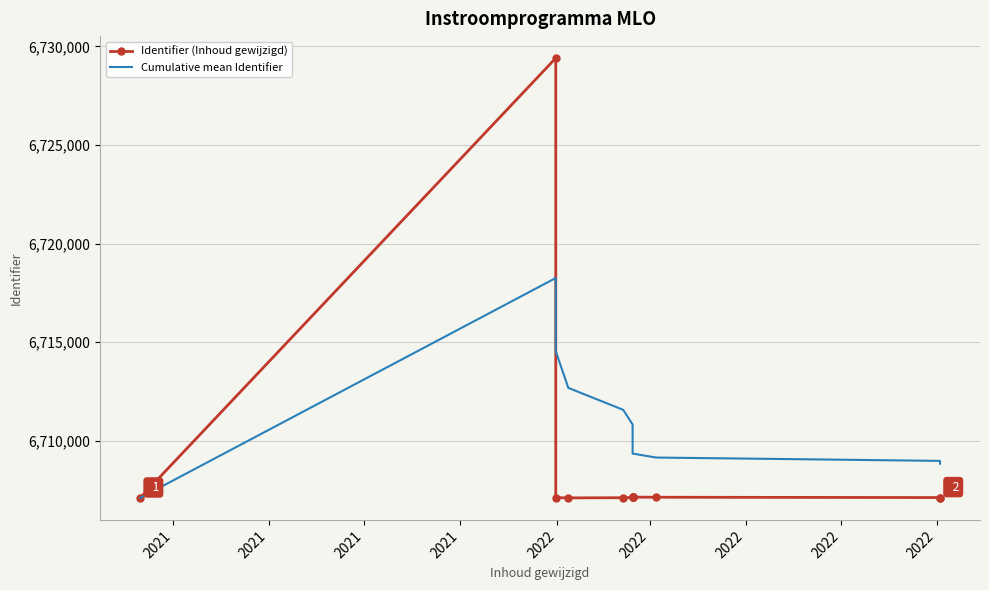

At which label does Cumulative mean Identifier reach its minimum?

2021